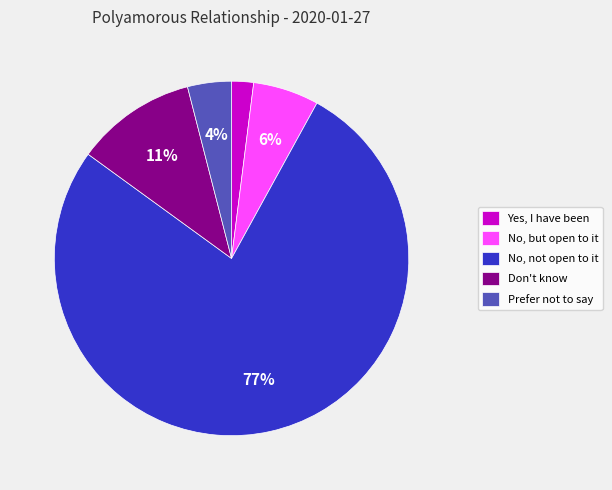

How many slices are in this pie chart?

5